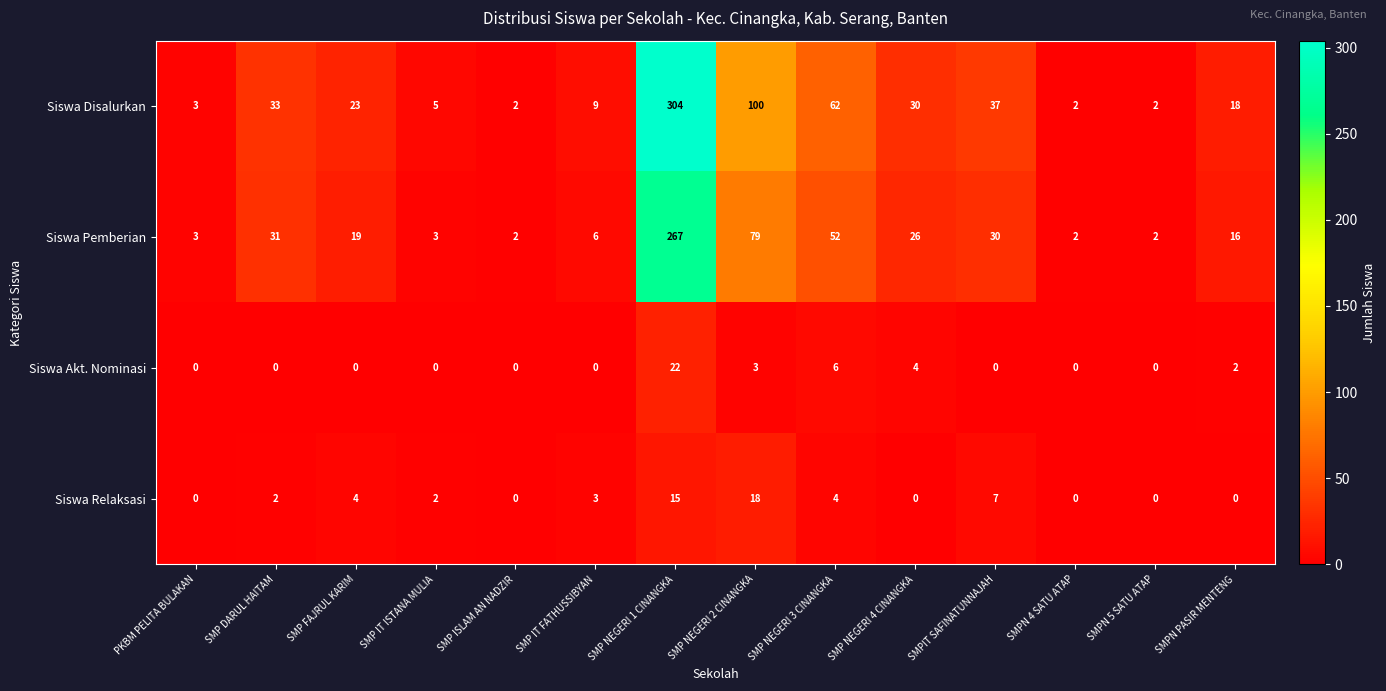

At which category is the sum across all series the highest?

SMP NEGERI 1 CINANGKA